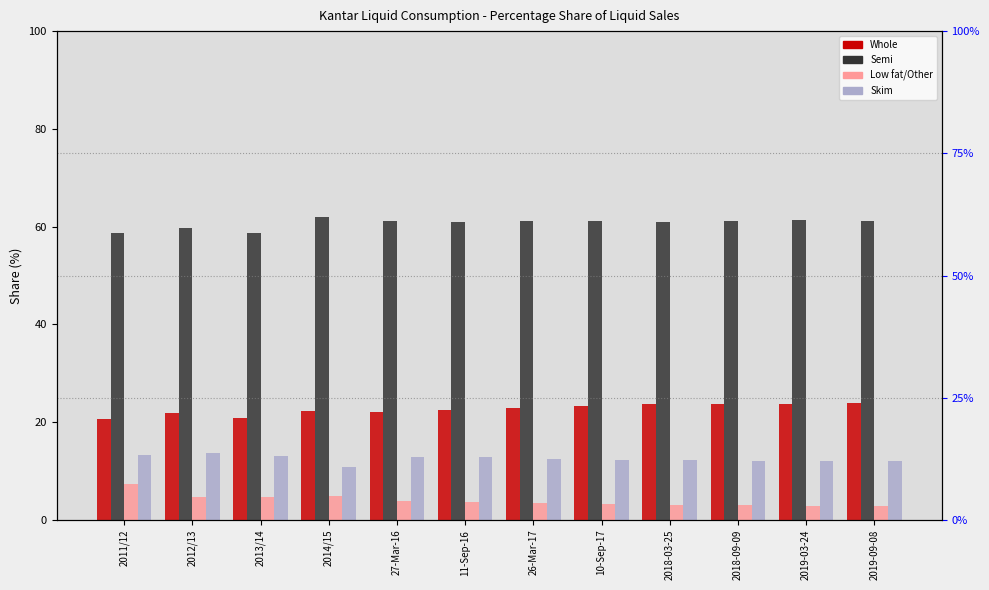

Which series has the largest total across all categories?

Semi